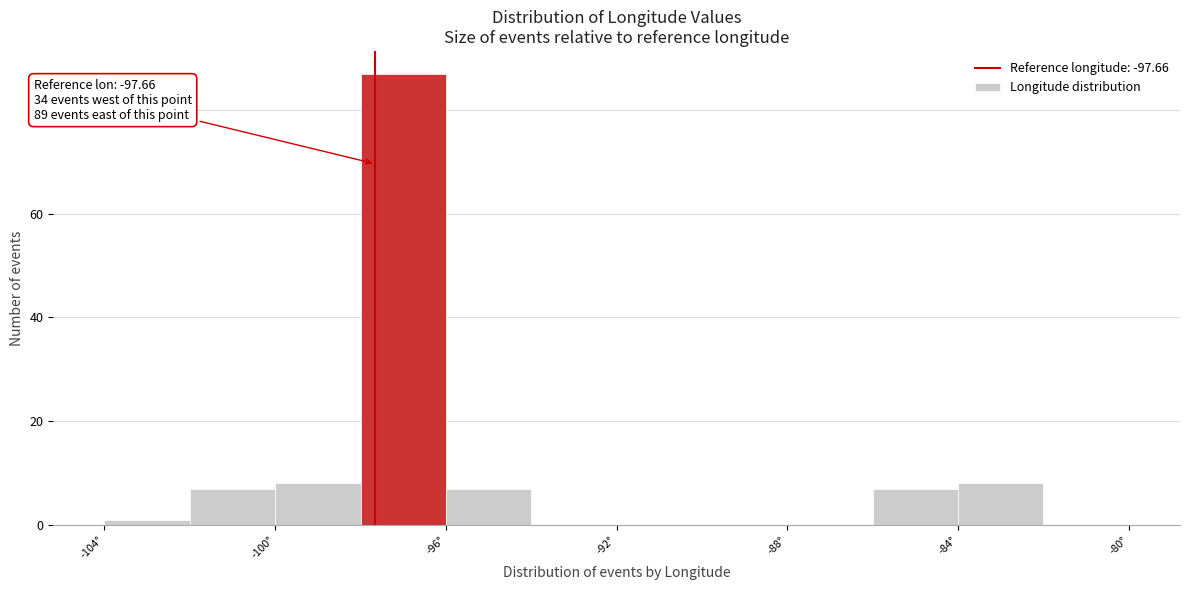

Which range on the x-axis has the tallest bar?

-98 to -96